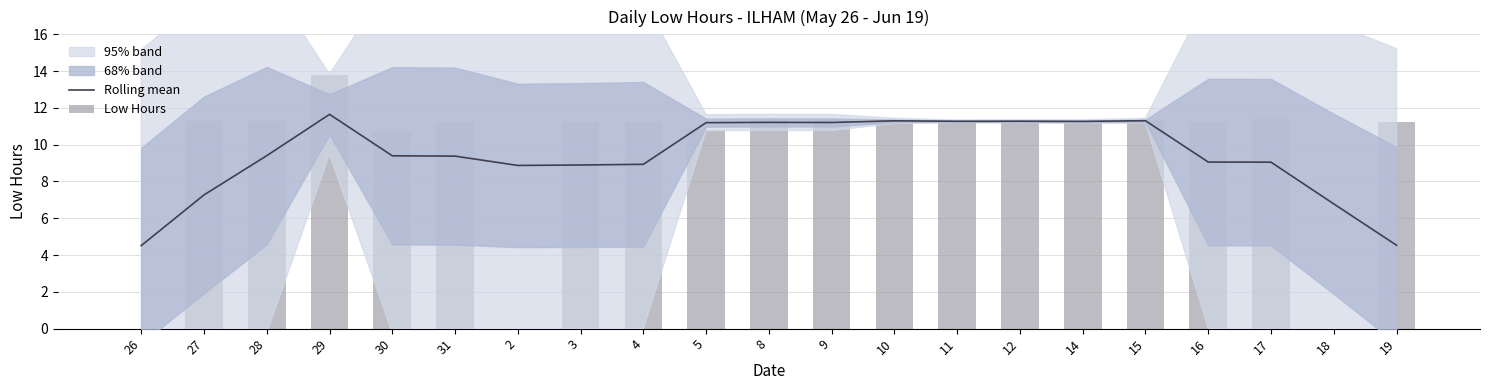

Between 30 and 17, which series saw the biggest shift?

Low Hours